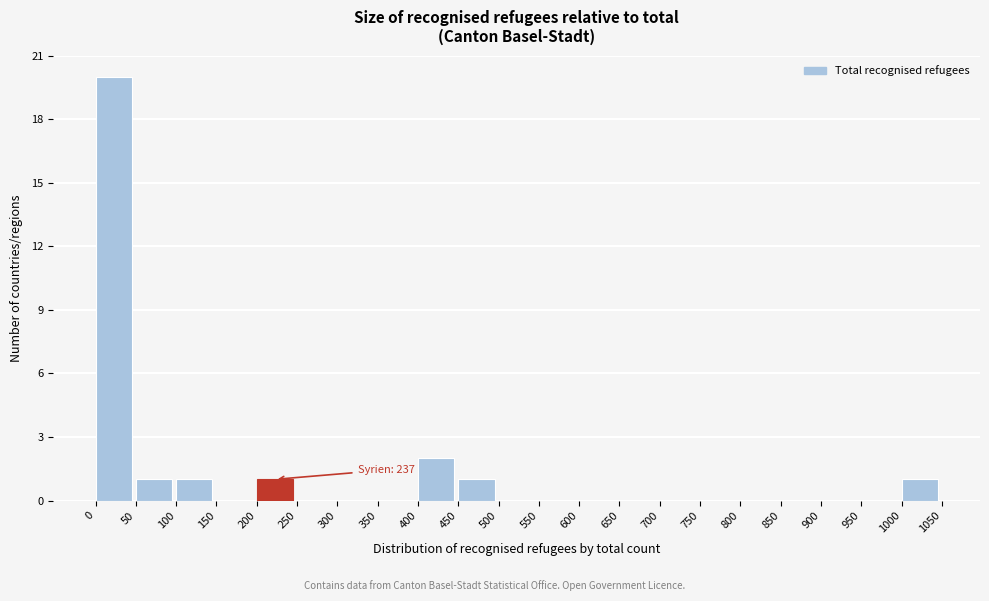

Which range on the x-axis has the tallest bar?

0 to 50